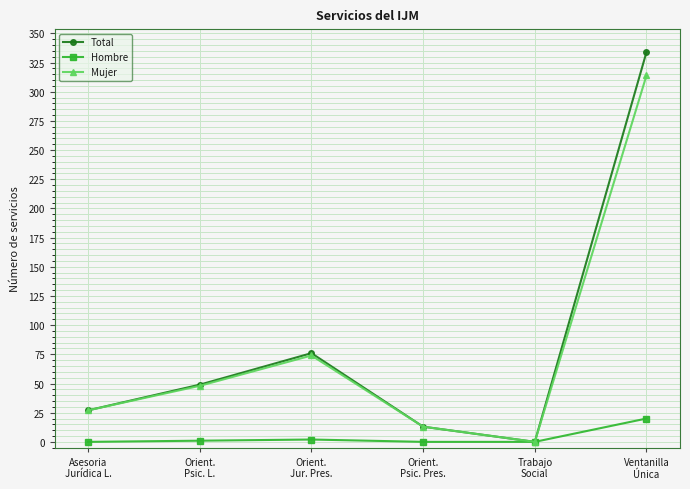

What is the difference between the Hombre values at Orient.
Psic. Pres. and Orient.
Jur. Pres.?

2